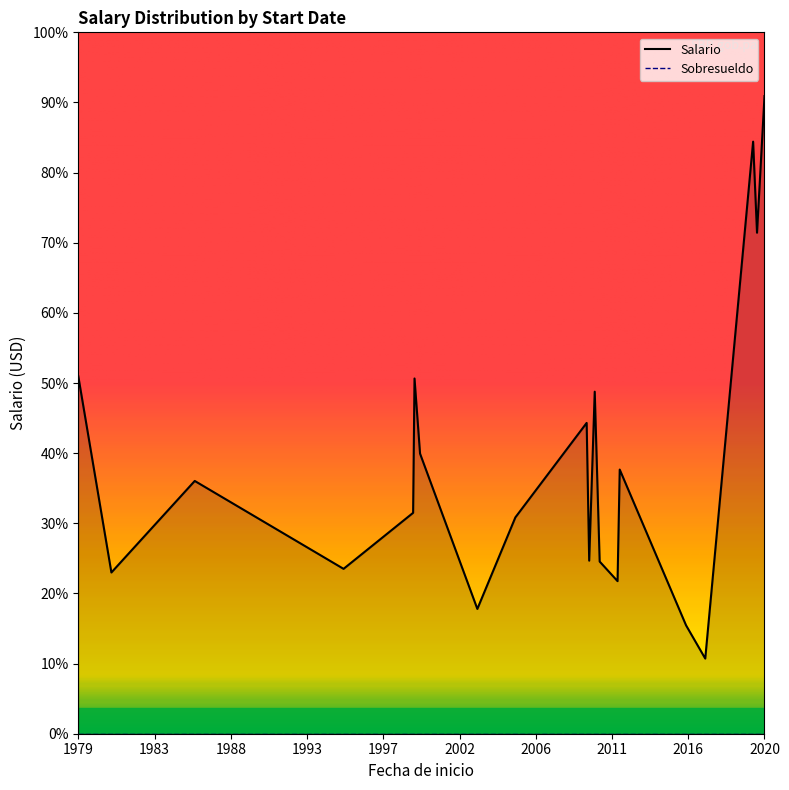

At how many categories does at least one series exceed 6301?

2